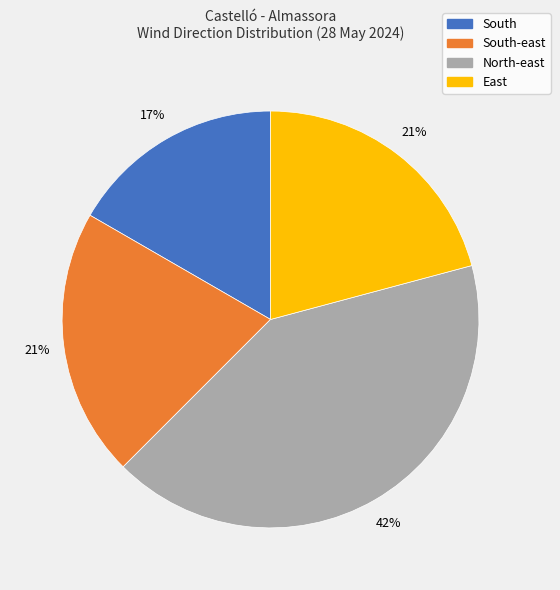

To the nearest percent, what is the difference between the largest and smallest slice percentages?

25%